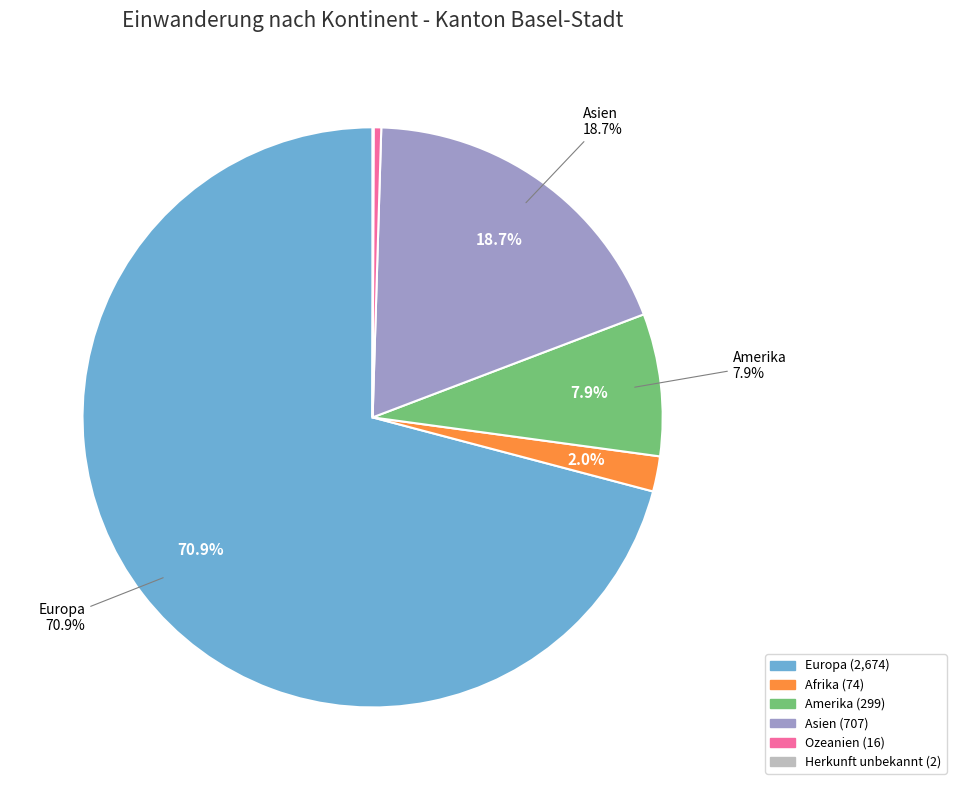

What percentage do Afrika and Ozeanien together represent?

2.4%